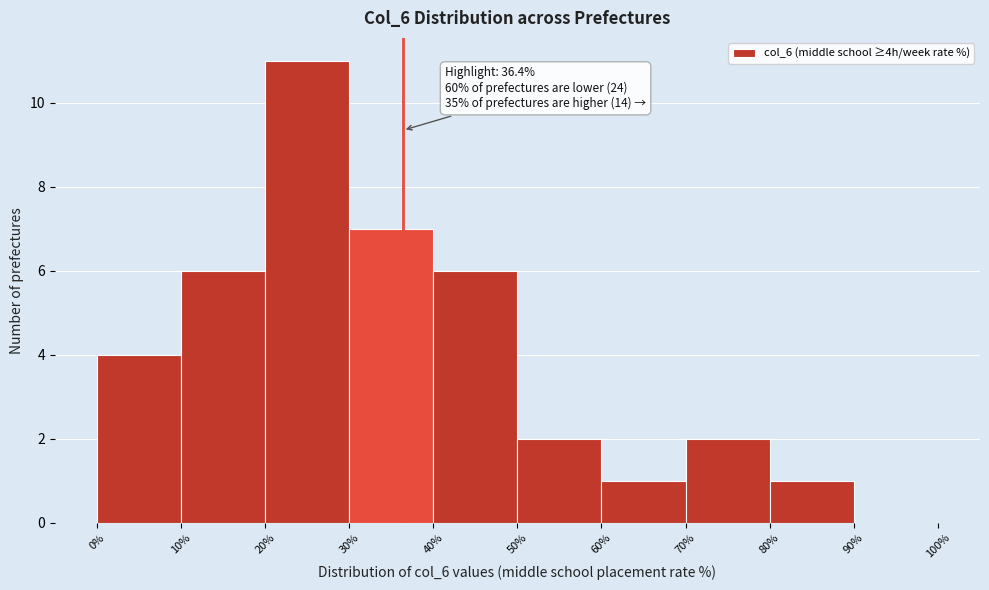

Over which range of the x-axis is the bar tallest?

20% to 30%